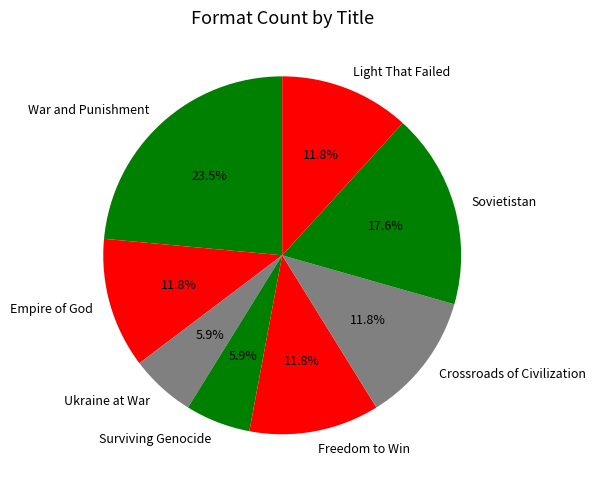

To the nearest percent, what is the average slice percentage?

12%